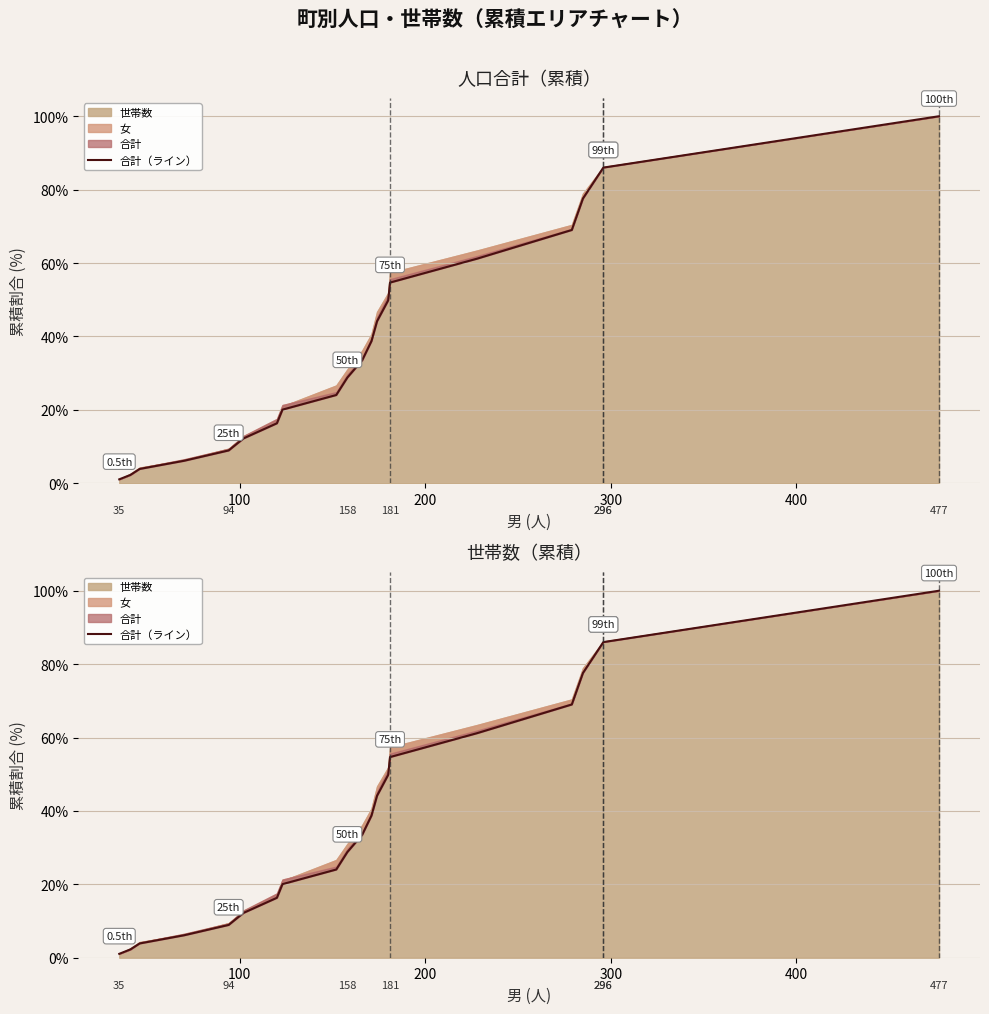

True or false: the data shows 5.9 at 200.

False